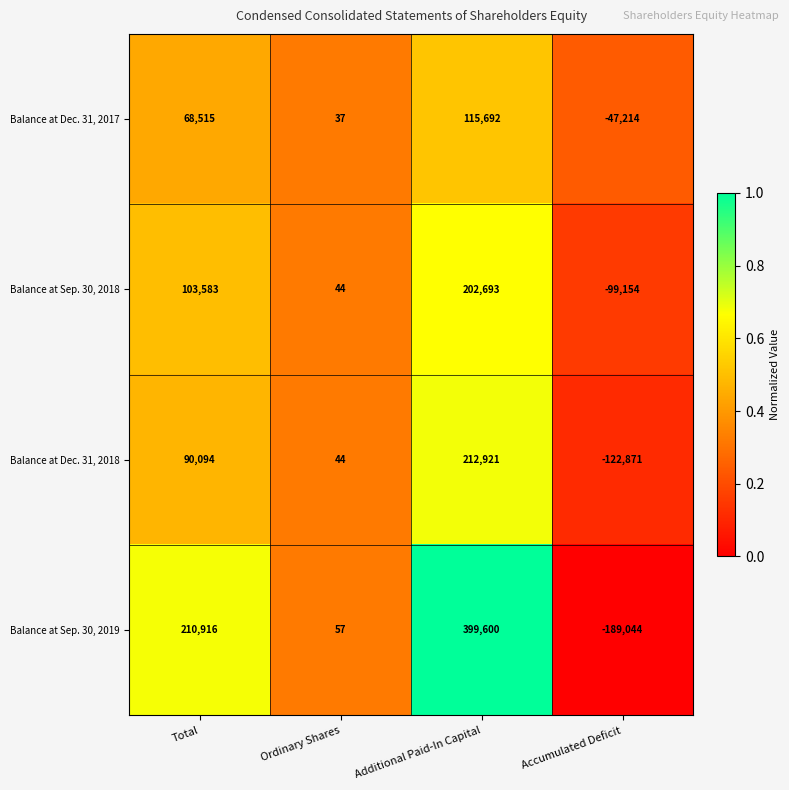

How many Balance at Sep. 30, 2018 values are between 44 and 202693?

3